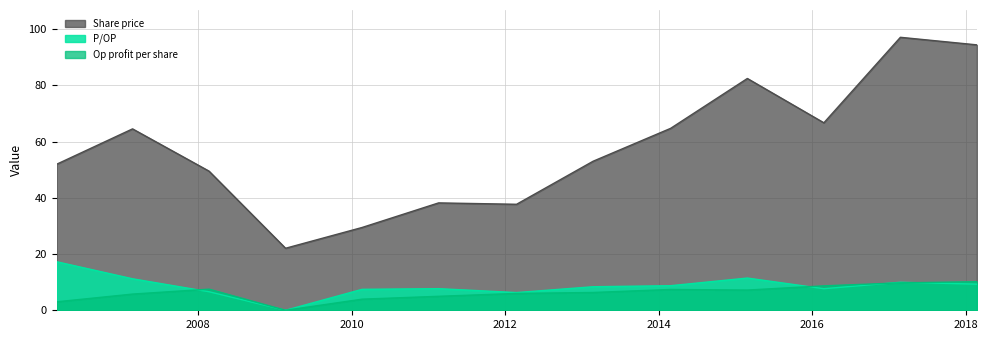

Read the Share price value at 2010-02-19.

29.4